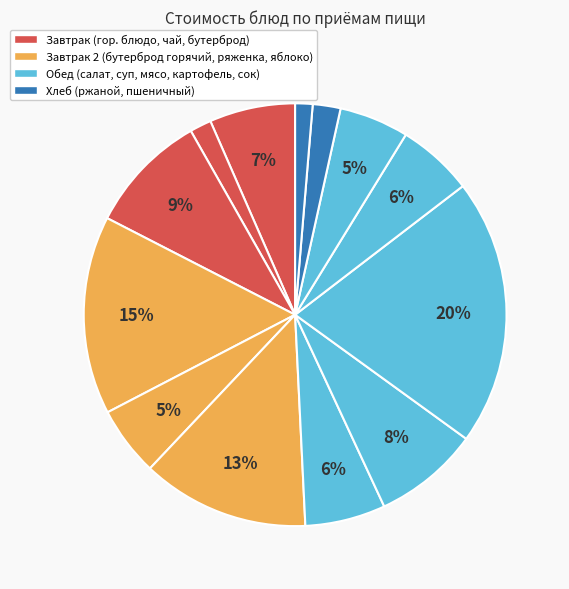

How many segments does this pie chart have?

13